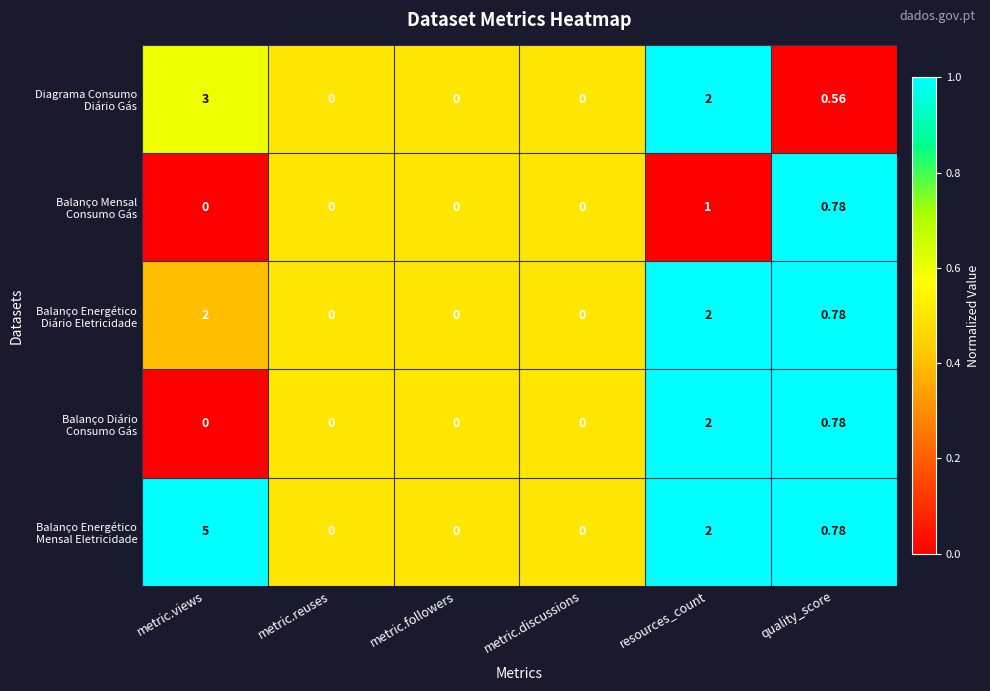

At which category does the chart reach its peak across all series?

metric.views